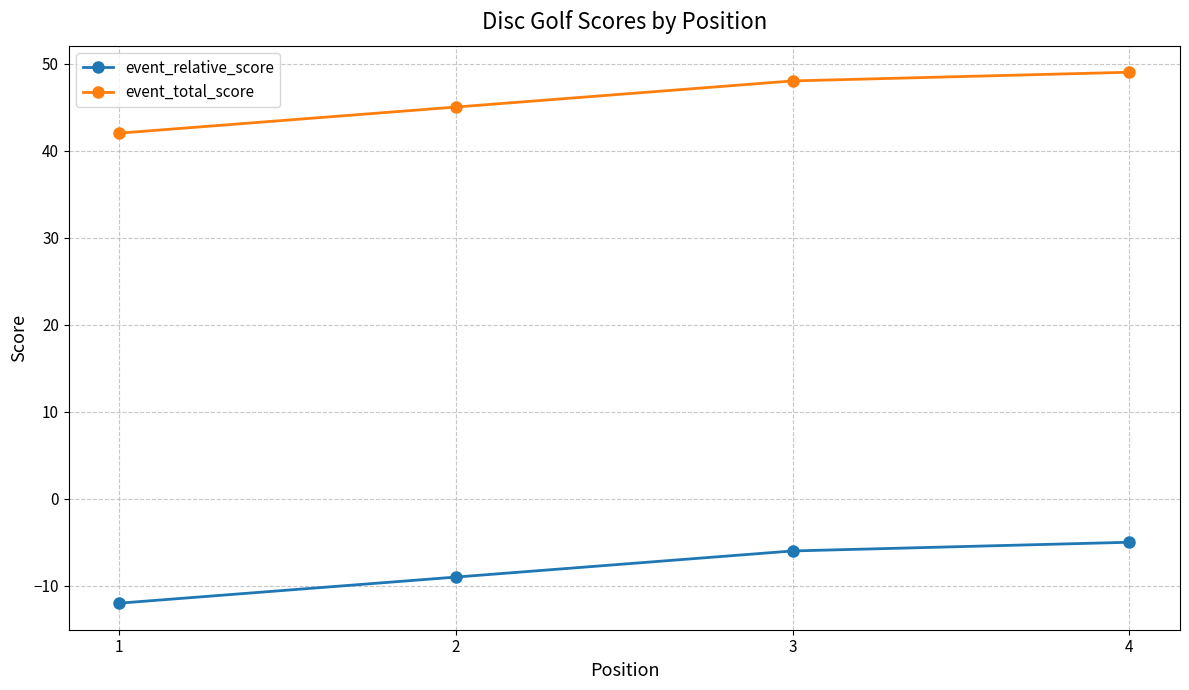

True or false: event_relative_score has a value of -7 at 1.

False